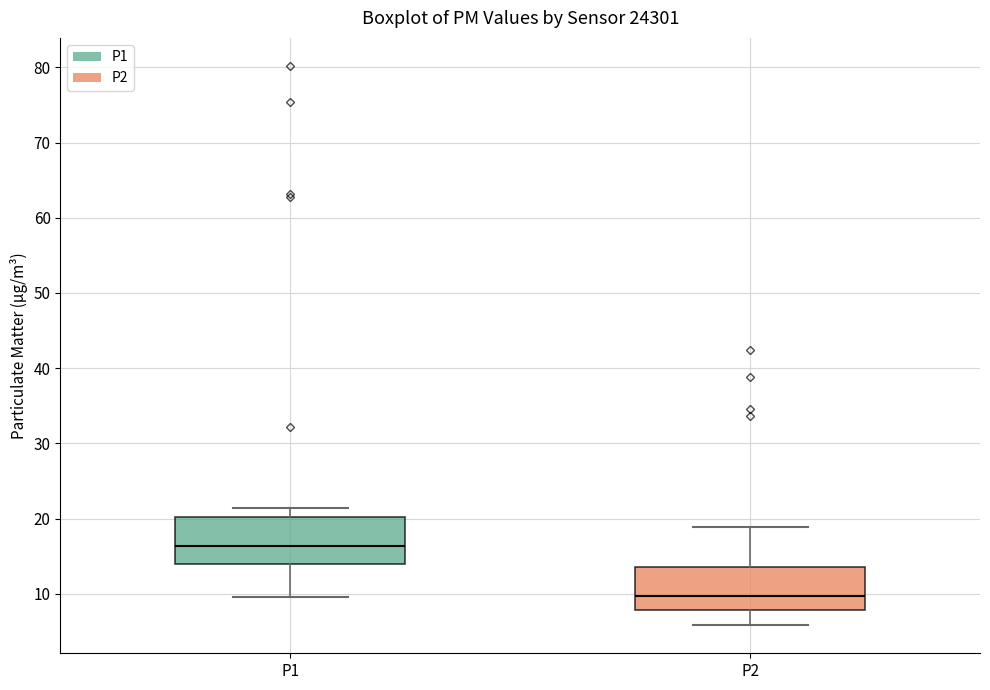

Reading left to right, read every box against the y-axis: the position of its median line, the range the box covers, and the ends of its whiskers. The values are not printed on the chart, so give them approximately, as read against the axis.

P1: median 16, box 14 to 20, whiskers 10 to 21
P2: median 10, box 8 to 14, whiskers 6 to 19